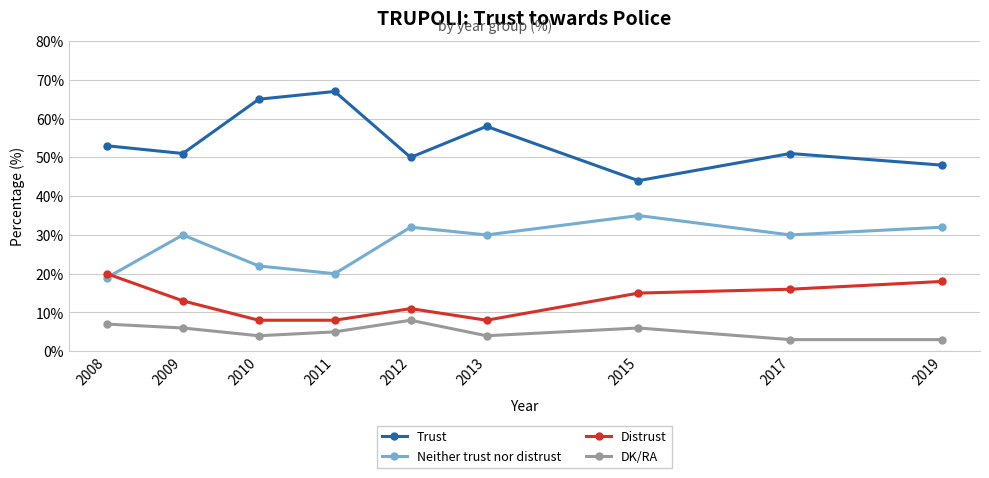

What is the total value across all series at 2009?

100